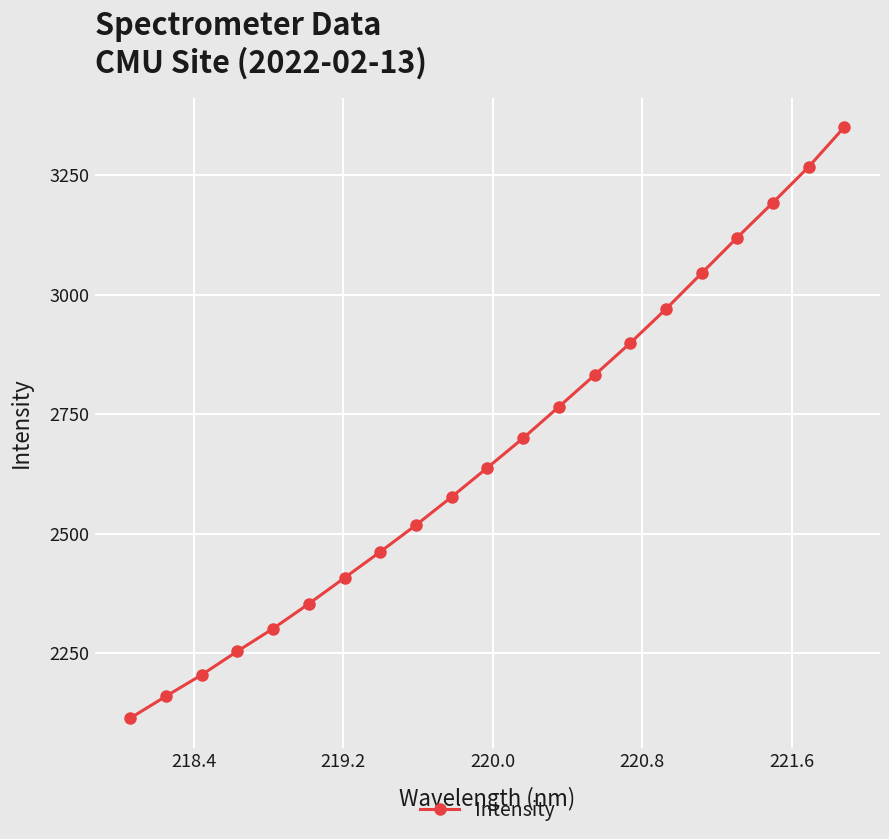

What is the difference between the maximum and minimum values?

1236.8